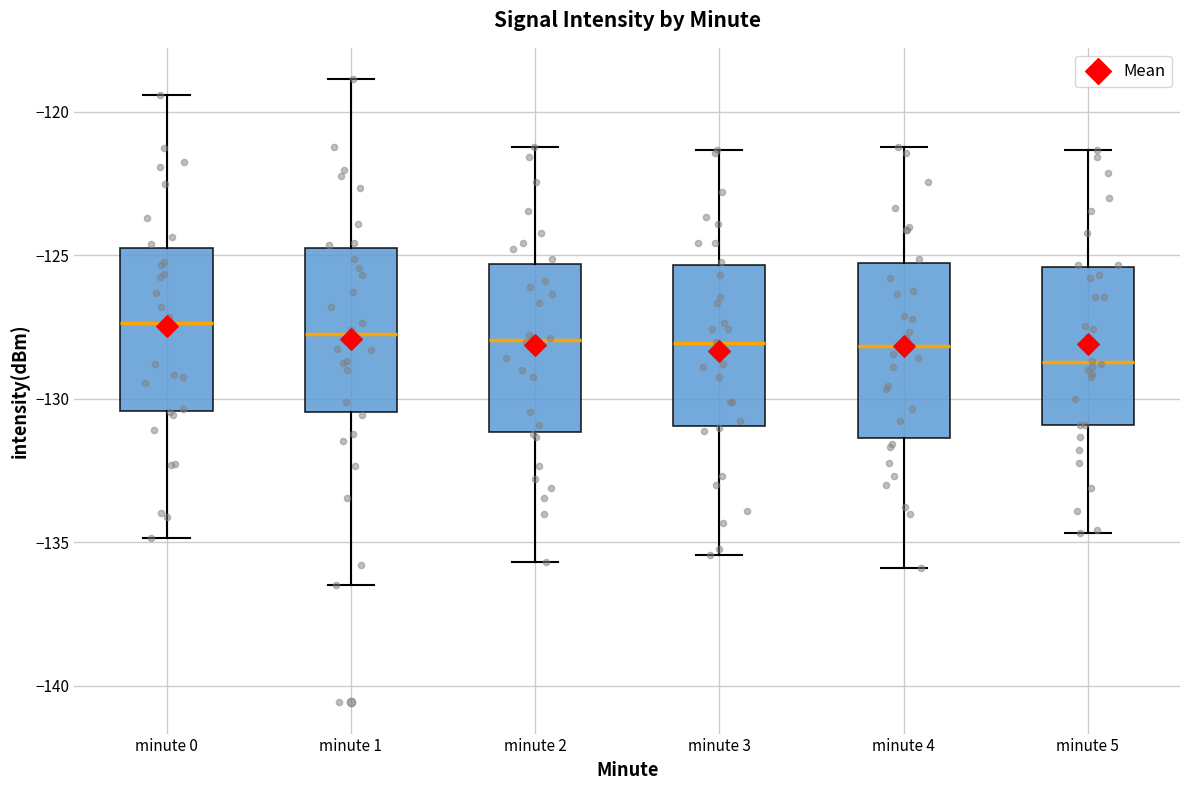

Where does the upper whisker of the box for minute 2 end on the y-axis? The values are not printed on the chart, so give them approximately, as read against the axis.

-121.0